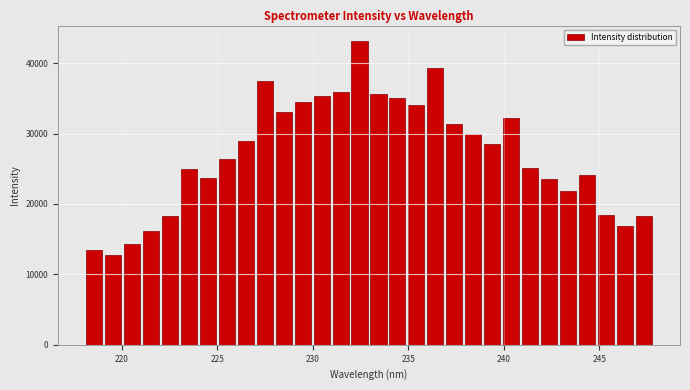

Around what value on the x-axis is the tallest bar? Give the approximate position of its centre, as read against the axis.

232.5